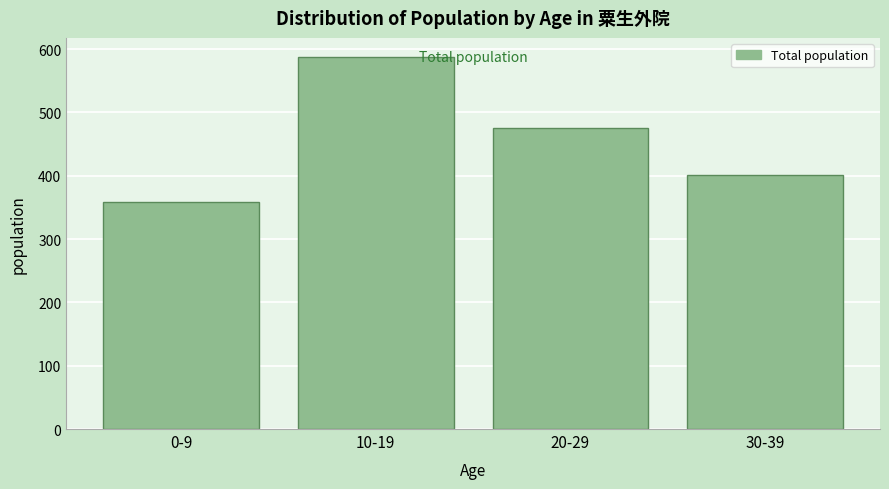

Reading left to right, transcribe all the data shown in this chart.

0-9=358	10-19=588	20-29=475	30-39=401